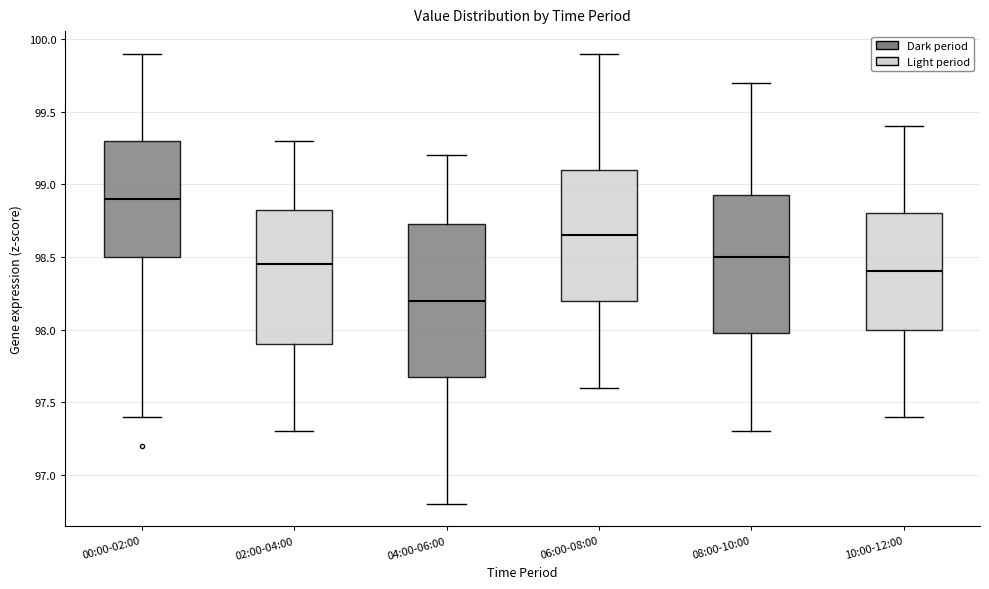

Which box has the lowest median line?

04:00-06:00